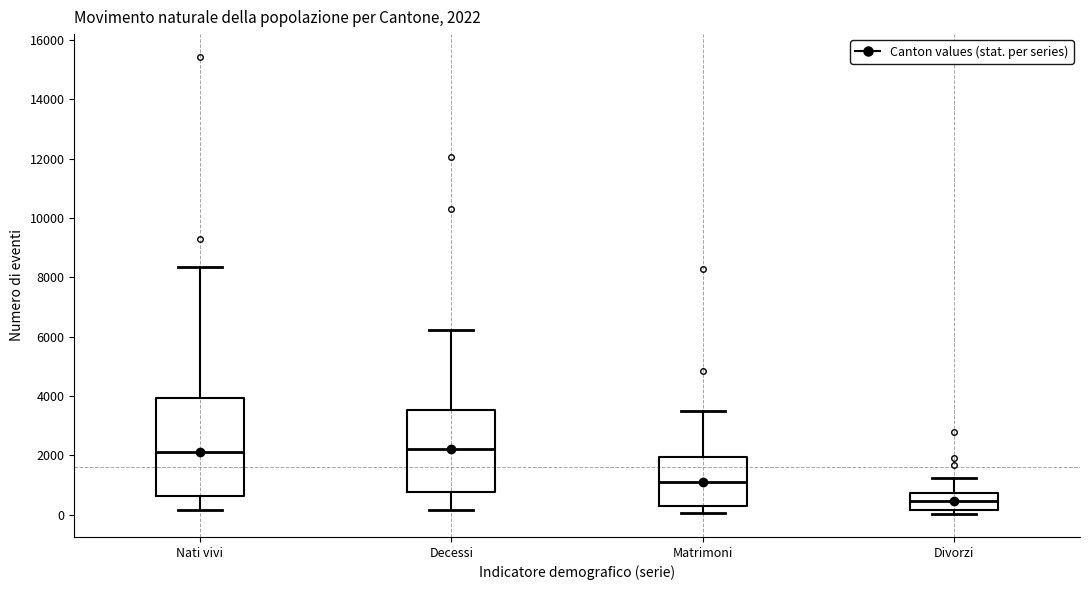

Comparing the boxes themselves (not the whiskers), which one is the tallest?

Nati vivi